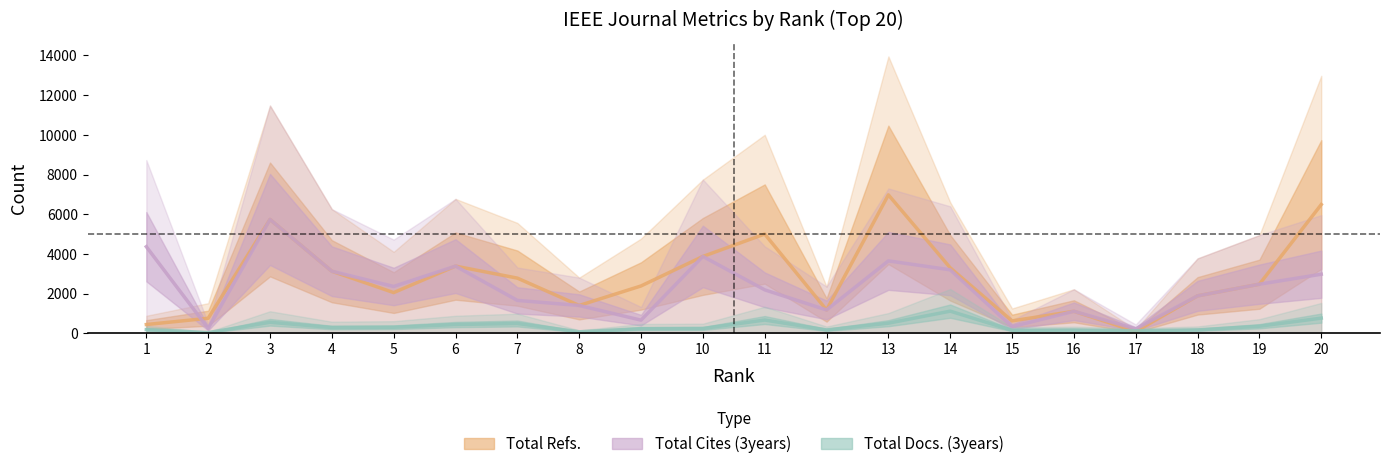

Is it true that Total Cites (3years) equals 704.5 at 12?

False